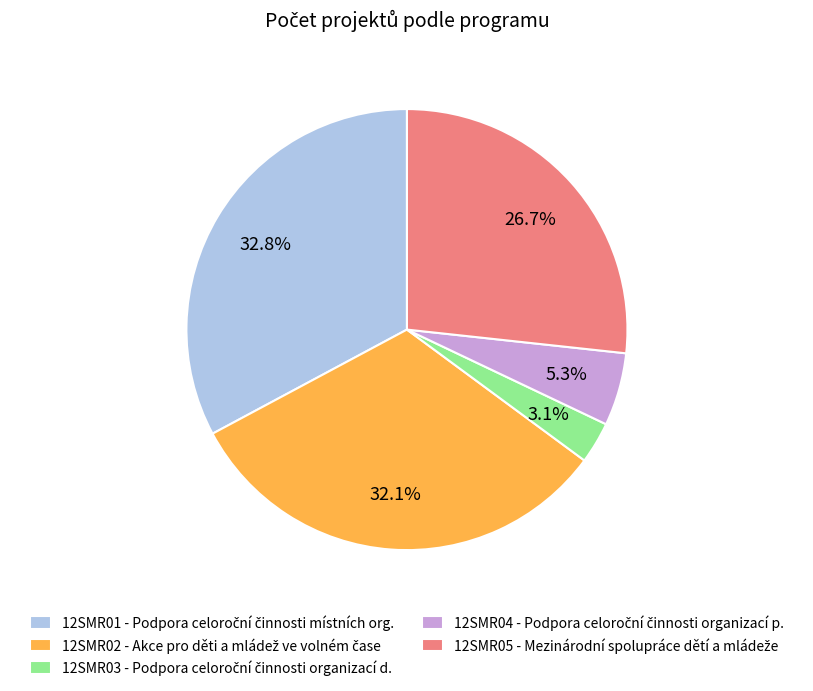

Does 12SMR02 represent more than half of the total?

No